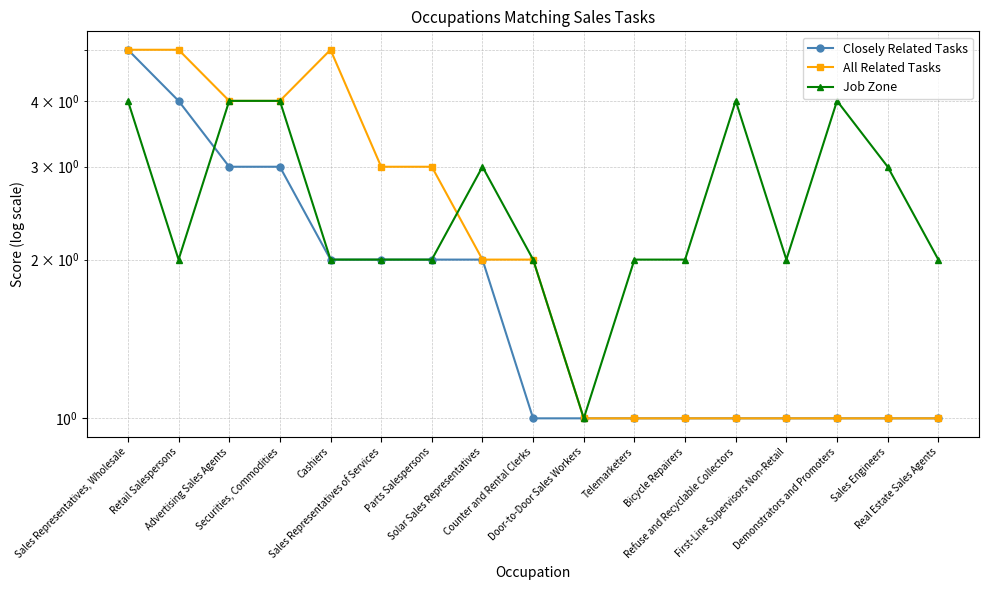

Rank the categories by Closely Related Tasks value from highest to lowest.

Sales Representatives, Wholesale, Retail Salespersons, Advertising Sales Agents, Securities, Commodities, Cashiers, Sales Representatives of Services, Parts Salespersons, Solar Sales Representatives, Counter and Rental Clerks, Door-to-Door Sales Workers, Telemarketers, Bicycle Repairers, Refuse and Recyclable Collectors, First-Line Supervisors Non-Retail, Demonstrators and Promoters, Sales Engineers, Real Estate Sales Agents